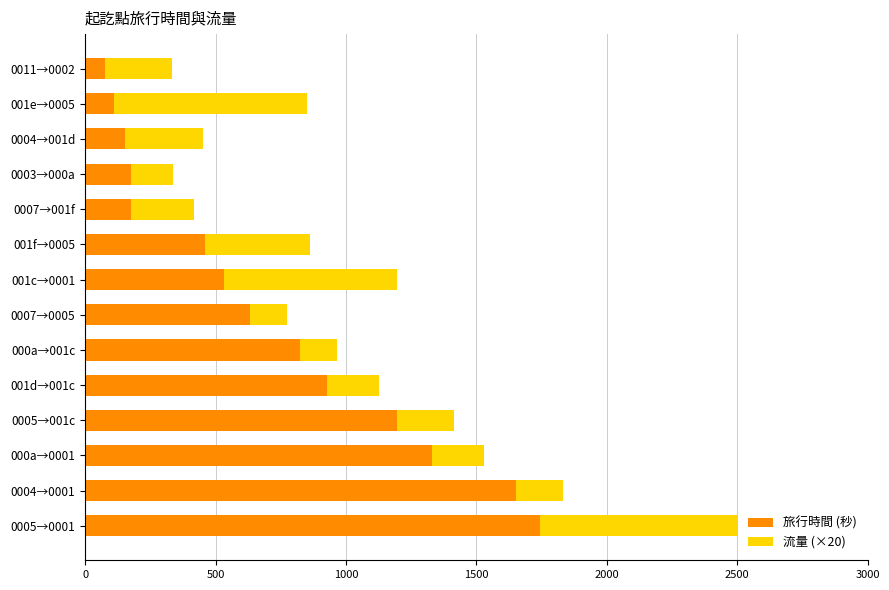

Count the number of categories in the chart.

14